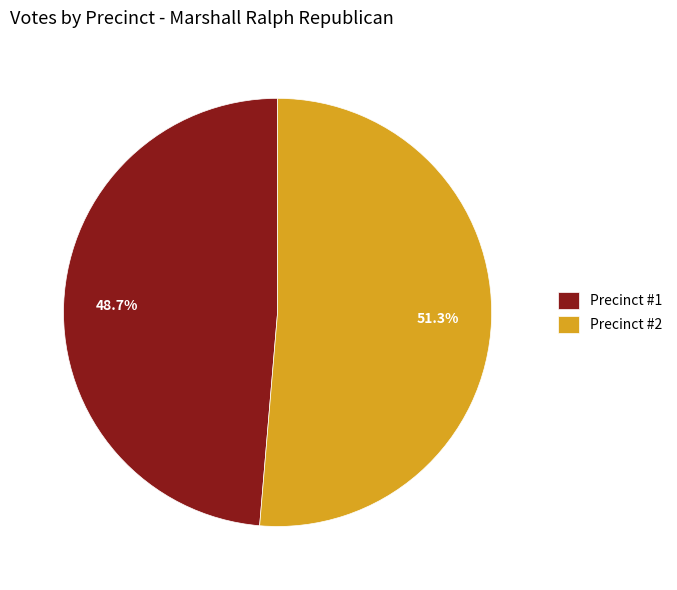

Between Precinct #2 and Precinct #1, which is larger?

Precinct #2